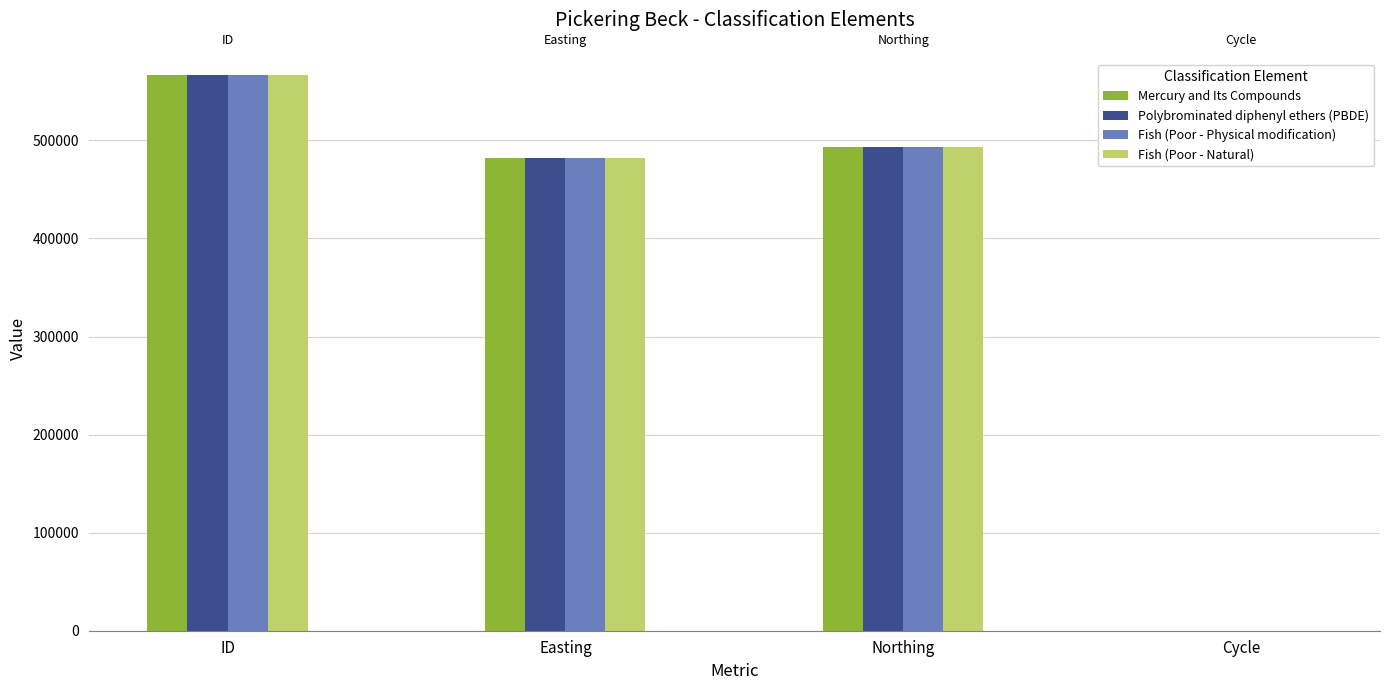

At which category is the sum across all series the highest?

ID